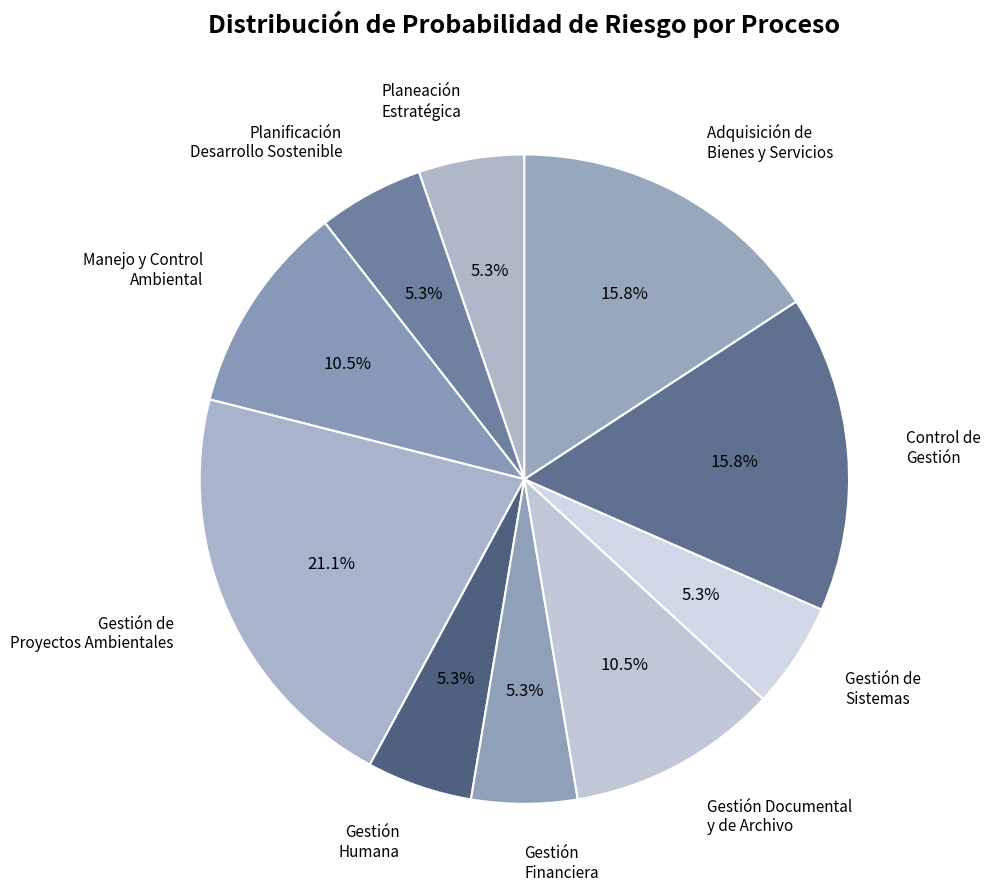

Which slice is the smallest?

Planeación Estratégica